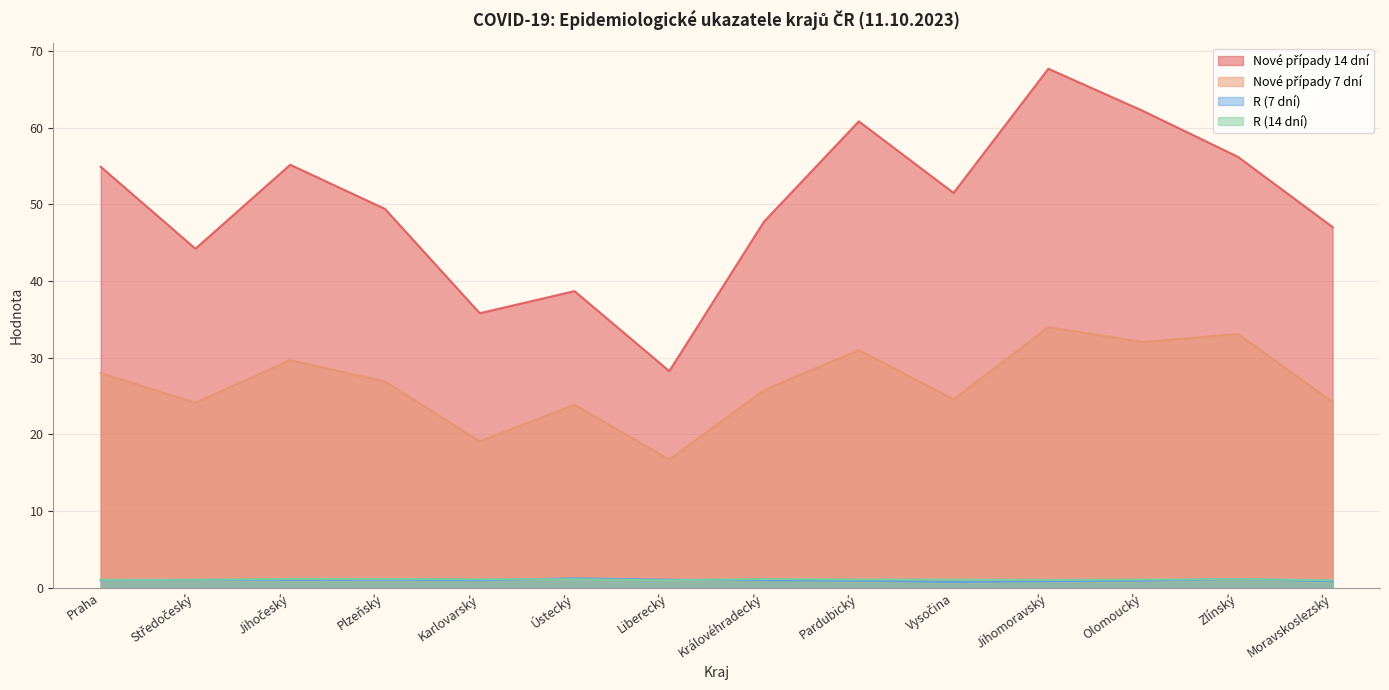

How many interior local peaks does the Nové případy 14 dní series have?

4